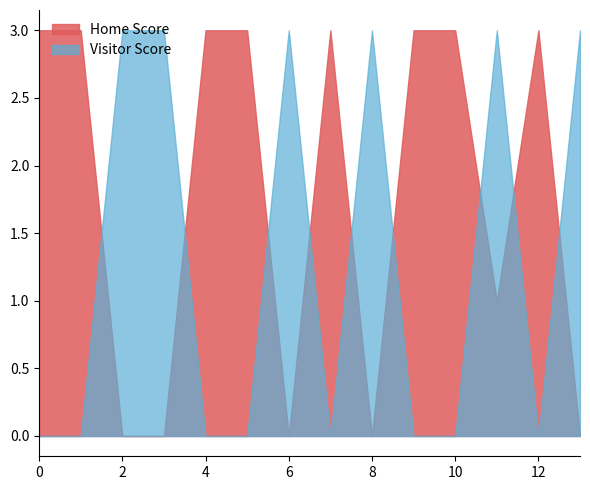

True or false: Home Score and Visitor Score cross at least once.

True